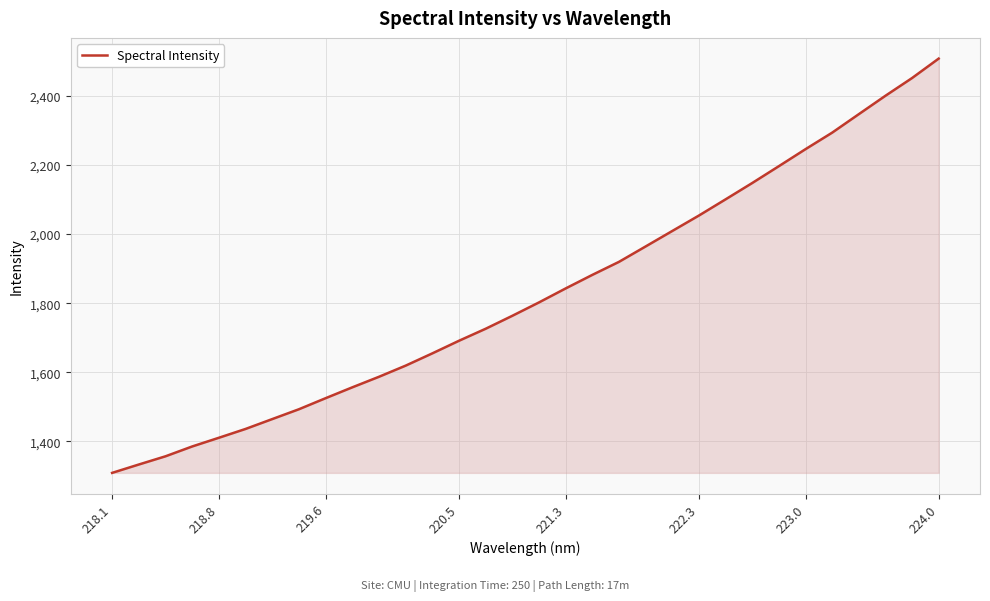

What is the minimum value shown in the chart?

1309.0